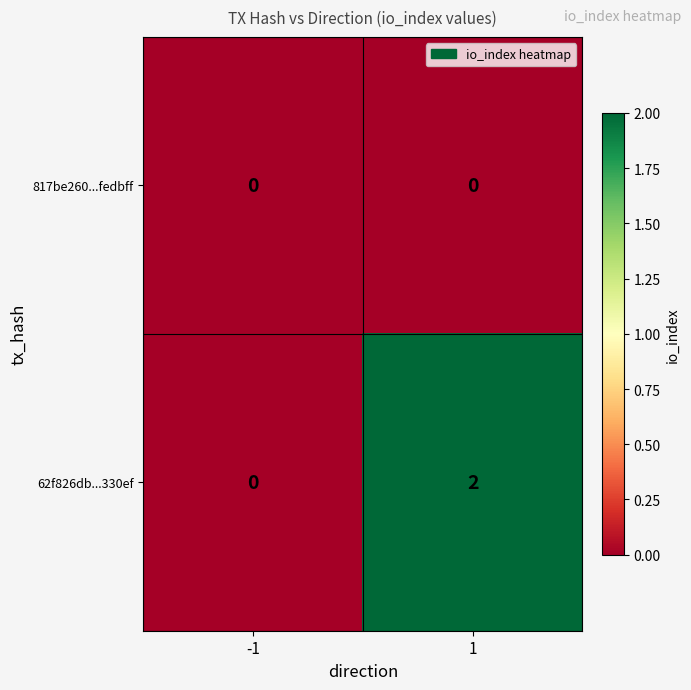

Rank the series at 1 from lowest to highest value.

817be260...fedbff, 62f826db...330ef